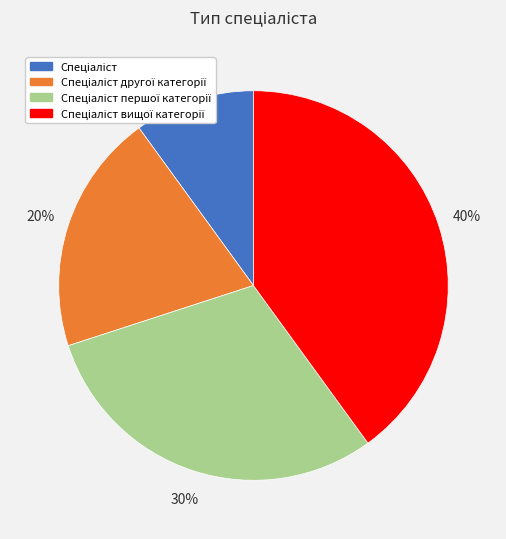

To the nearest percent, what is the difference between the largest and smallest slice percentages?

30%